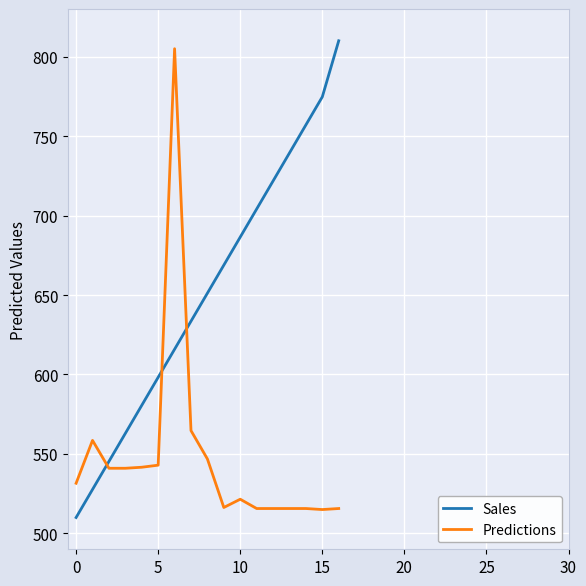

How many intersections are there between Sales and Predictions?

3